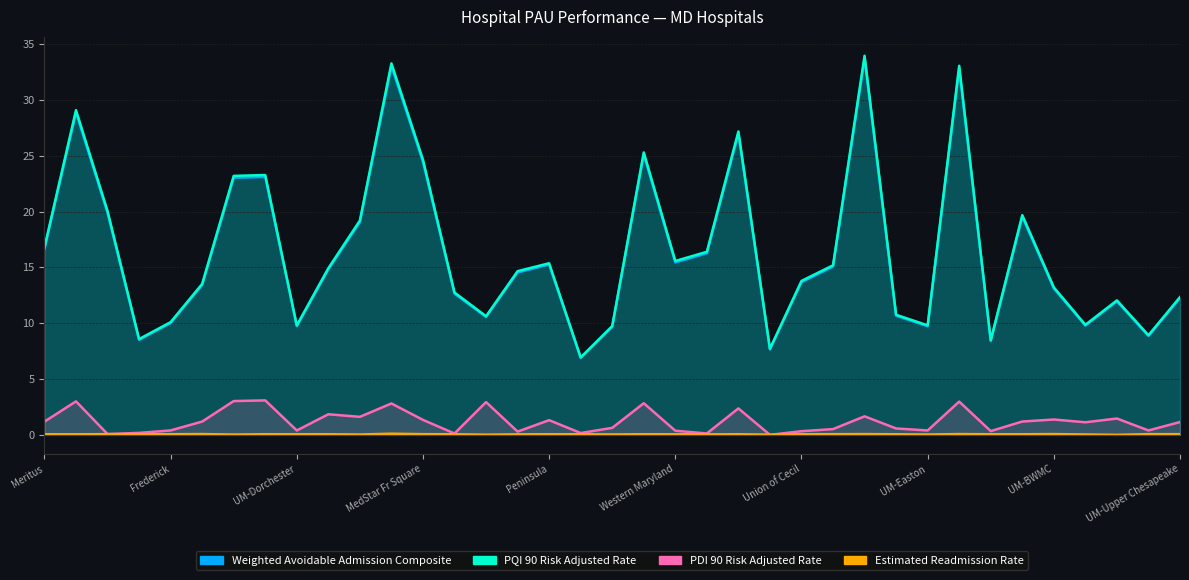

Is the value of Weighted Avoidable Admission Composite at Sinai greater than the value of Estimated Readmission Rate at Northwest?

Yes